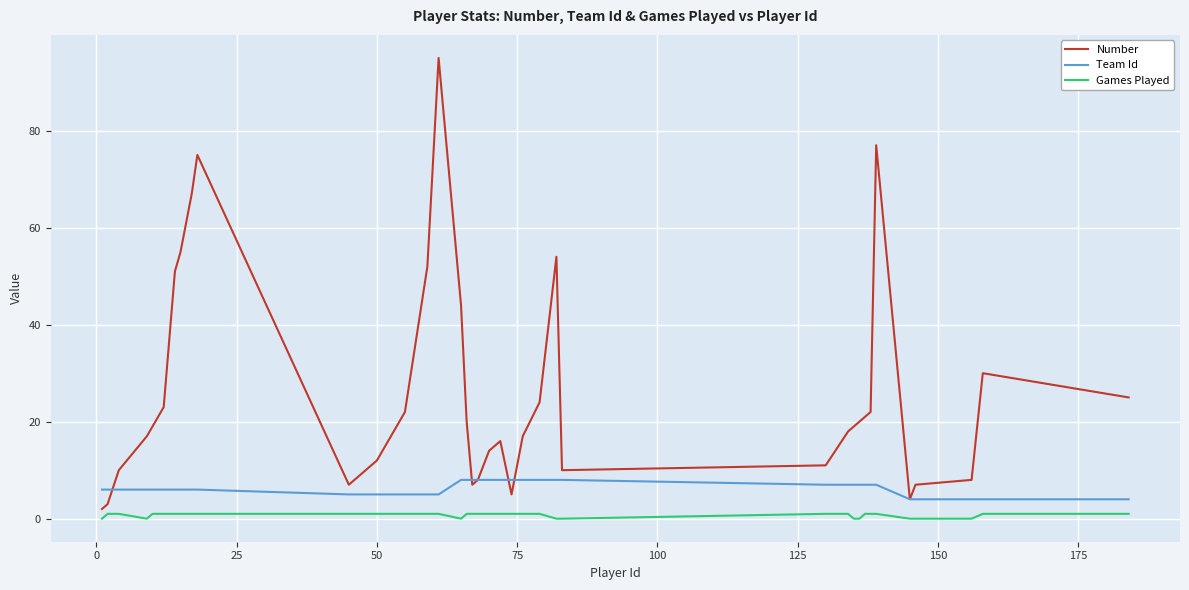

What is the greatest value displayed?

95